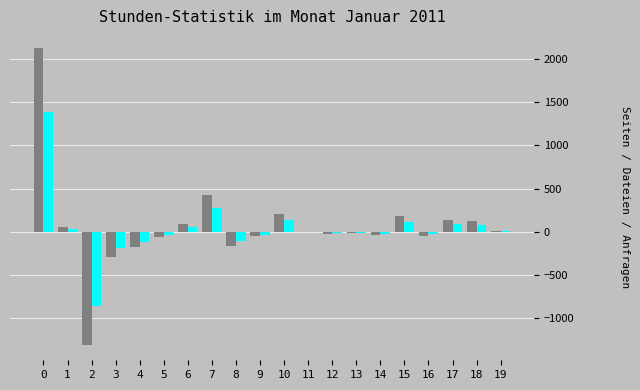

What is the maximum value shown in the chart?

2126.7